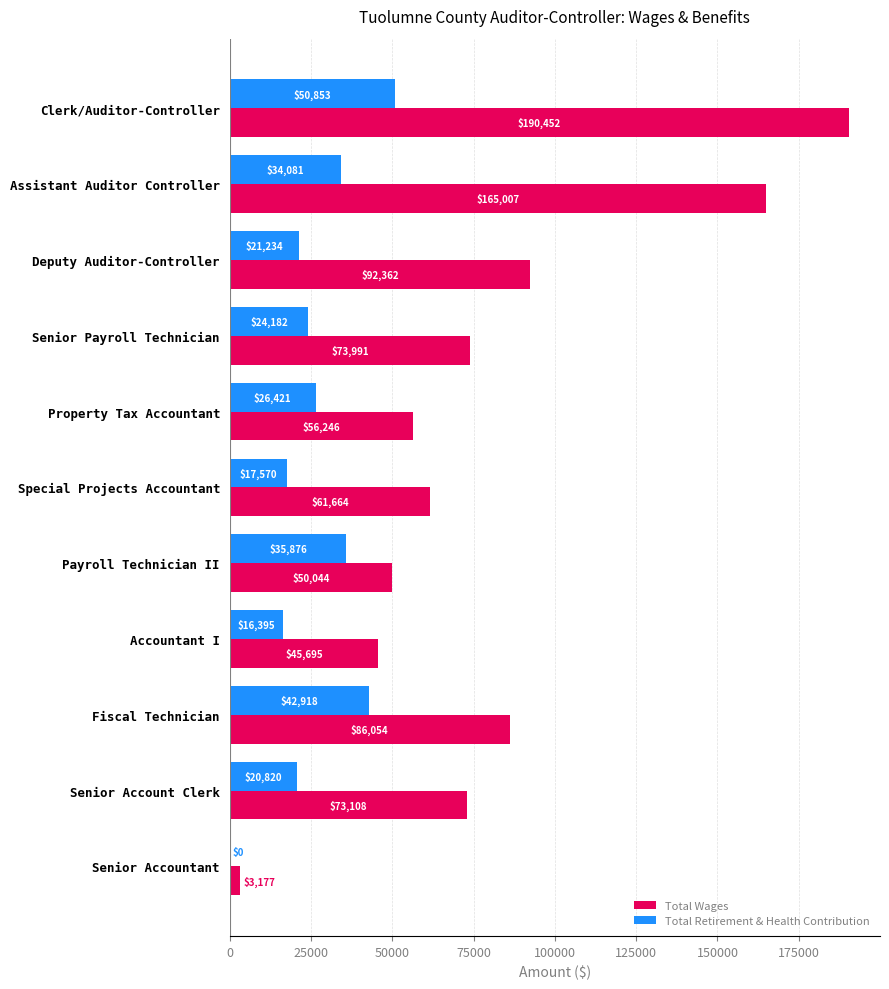

What is the sum of the Total Wages values at Special Projects Accountant and Senior Account Clerk?

134772